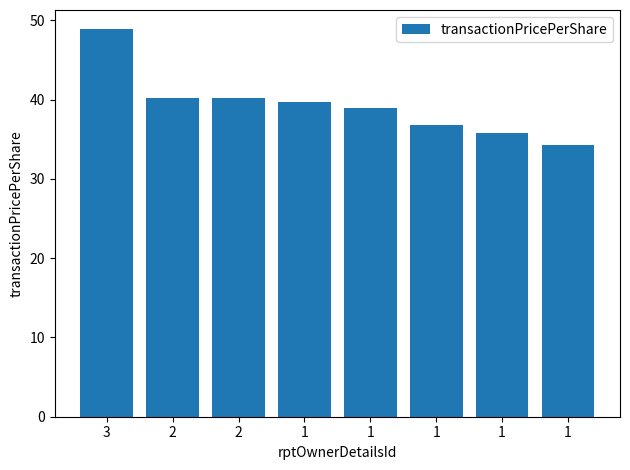

The value at 1 is 58.6. True or false?

False